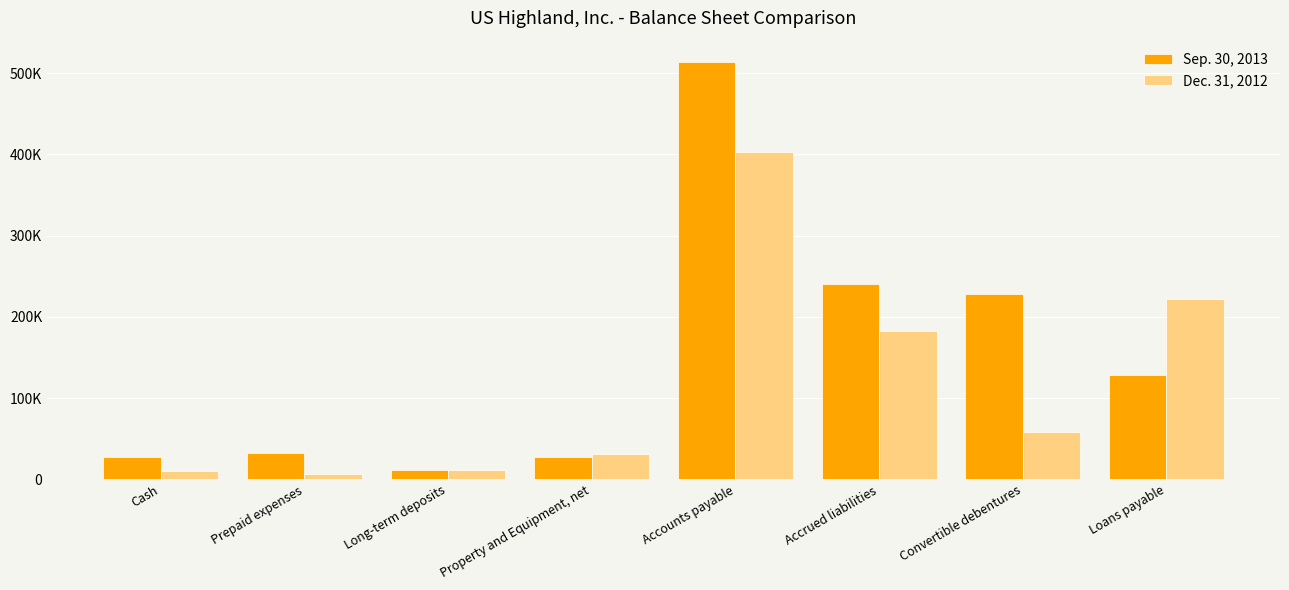

What is the label of the 6th bar from the left?

Accrued liabilities